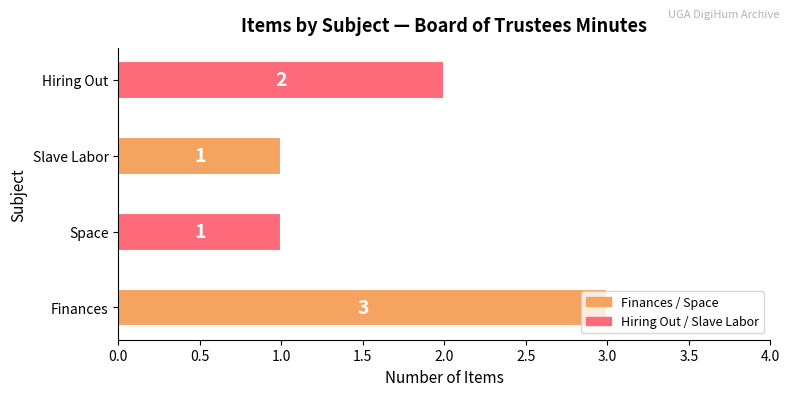

True or false: the data shows 1 at Space.

True